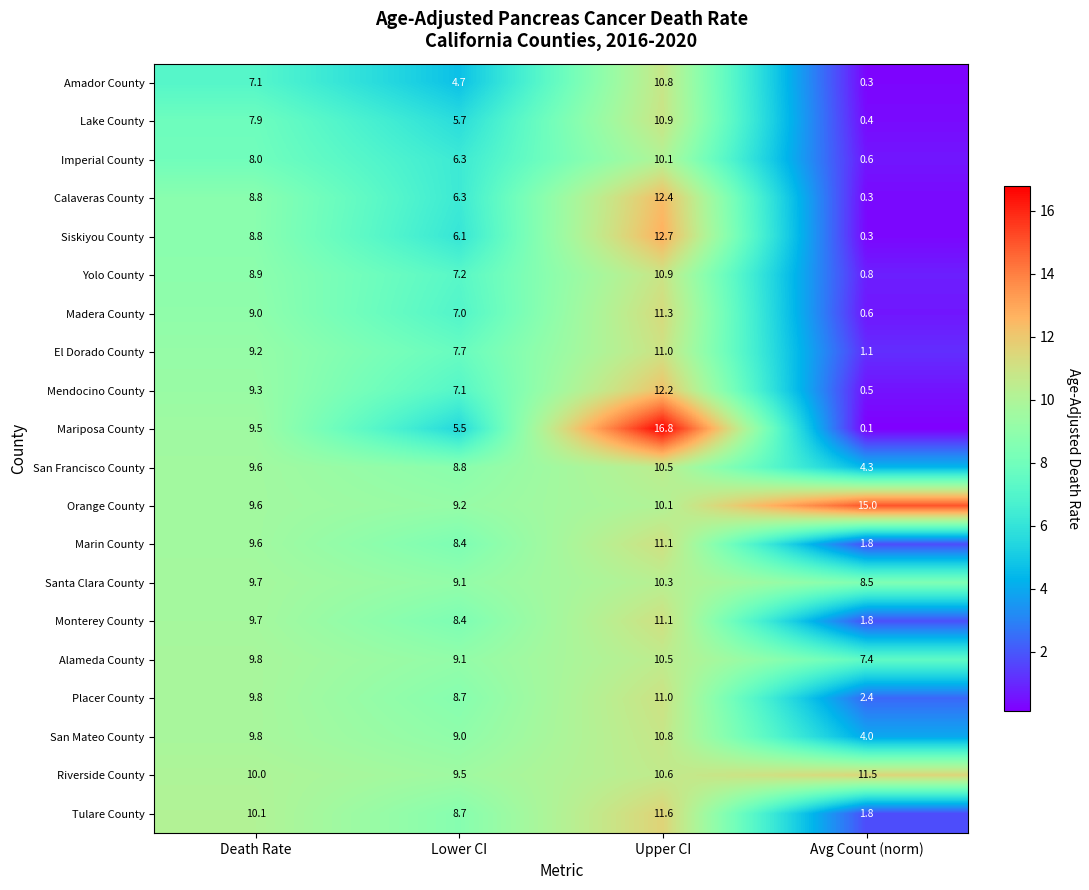

What is the sum of all Yolo County values?

27.8